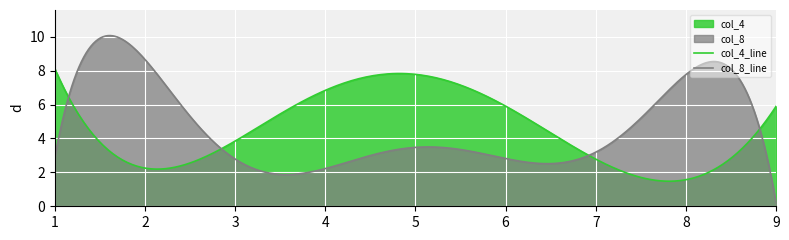

Which series has the widest spread of values?

col_8_line